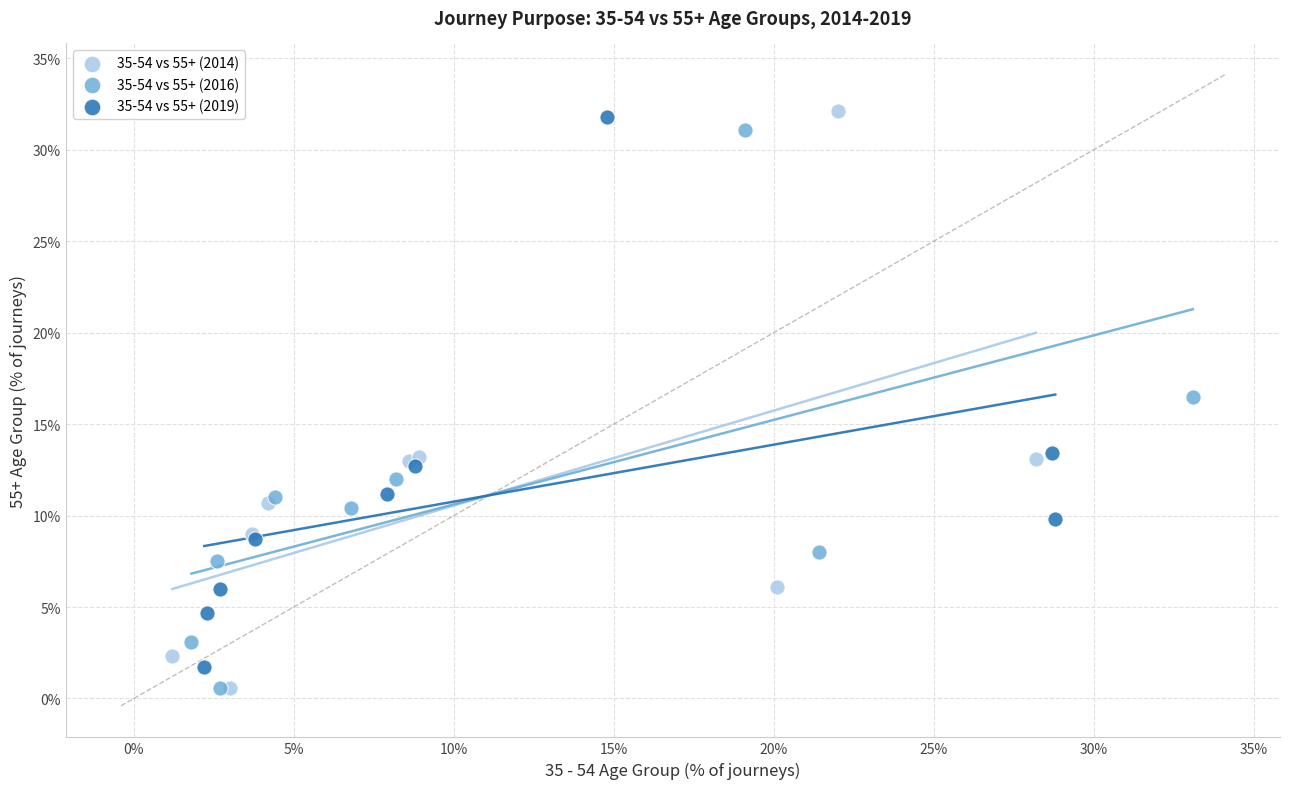

What are all the series names shown in the legend?

35-54 vs 55+ (2014), 35-54 vs 55+ (2016), 35-54 vs 55+ (2019)